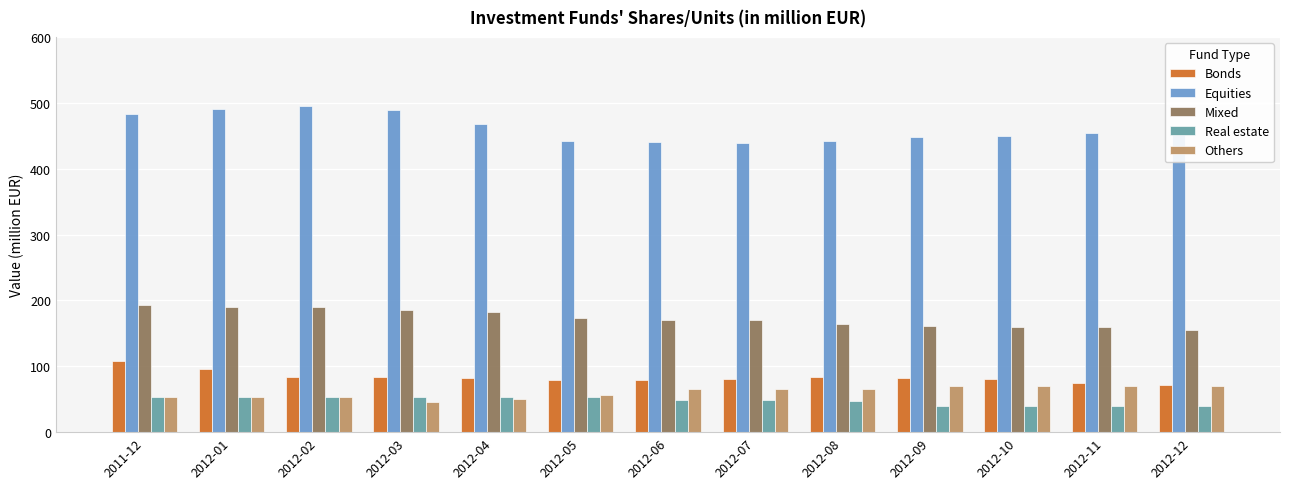

What is the label of the 11th bar from the right?

2012-02